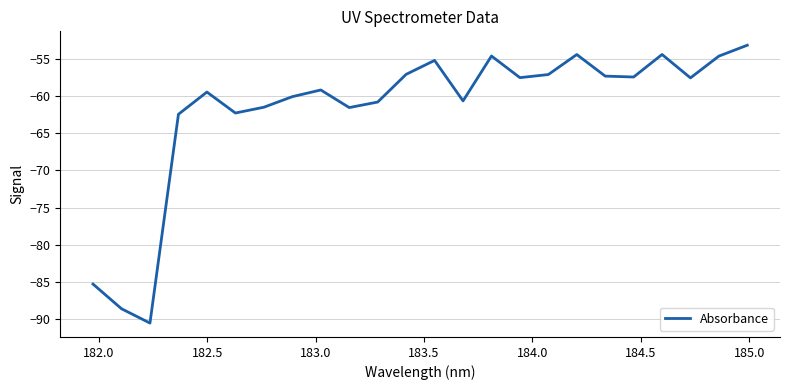

What is the difference between the maximum and minimum values?

37.5